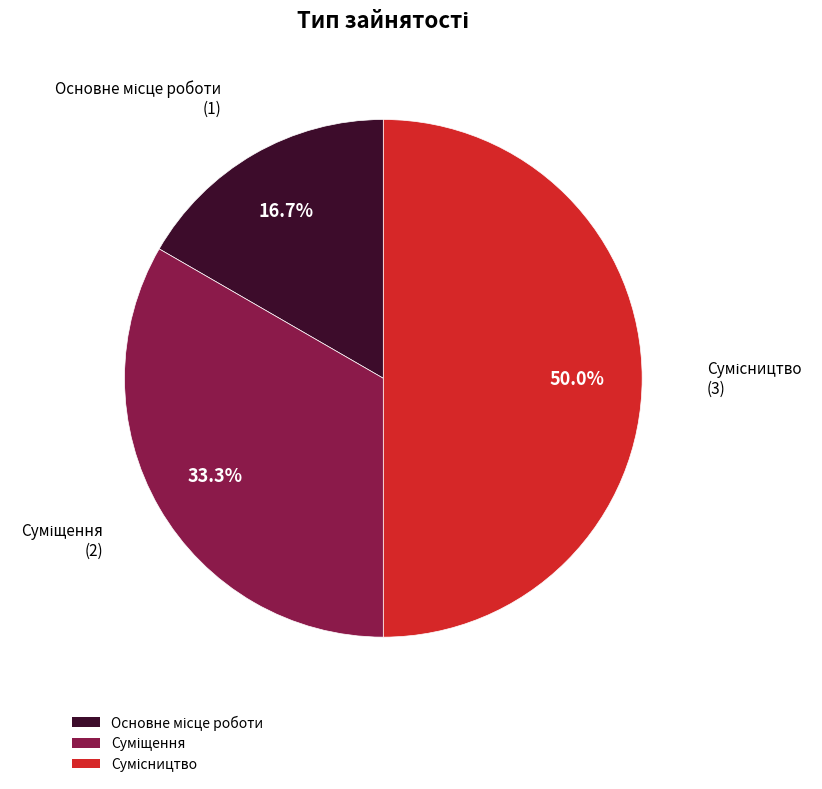

How many segments does this pie chart have?

3